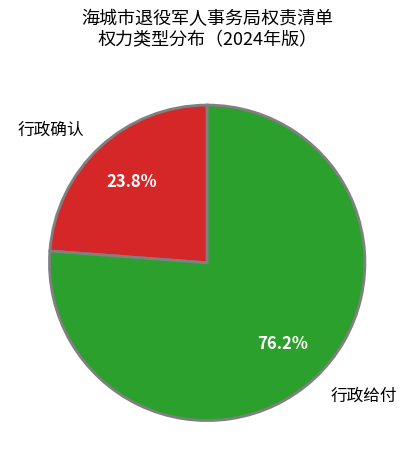

Between 行政确认 and 行政给付, which is larger?

行政给付